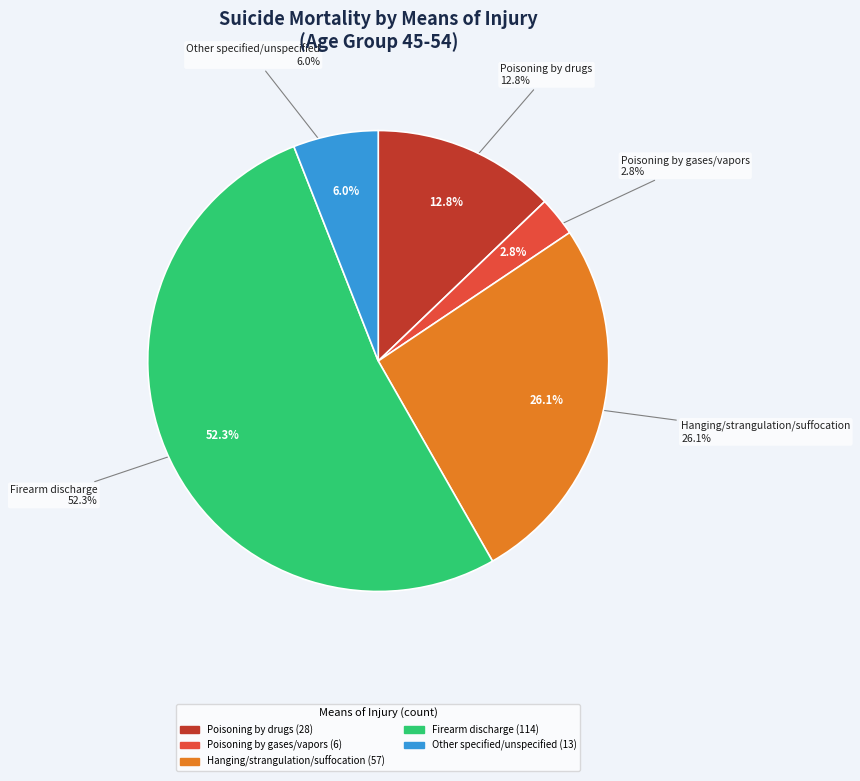

What is the largest slice in the pie chart?

Firearm discharge